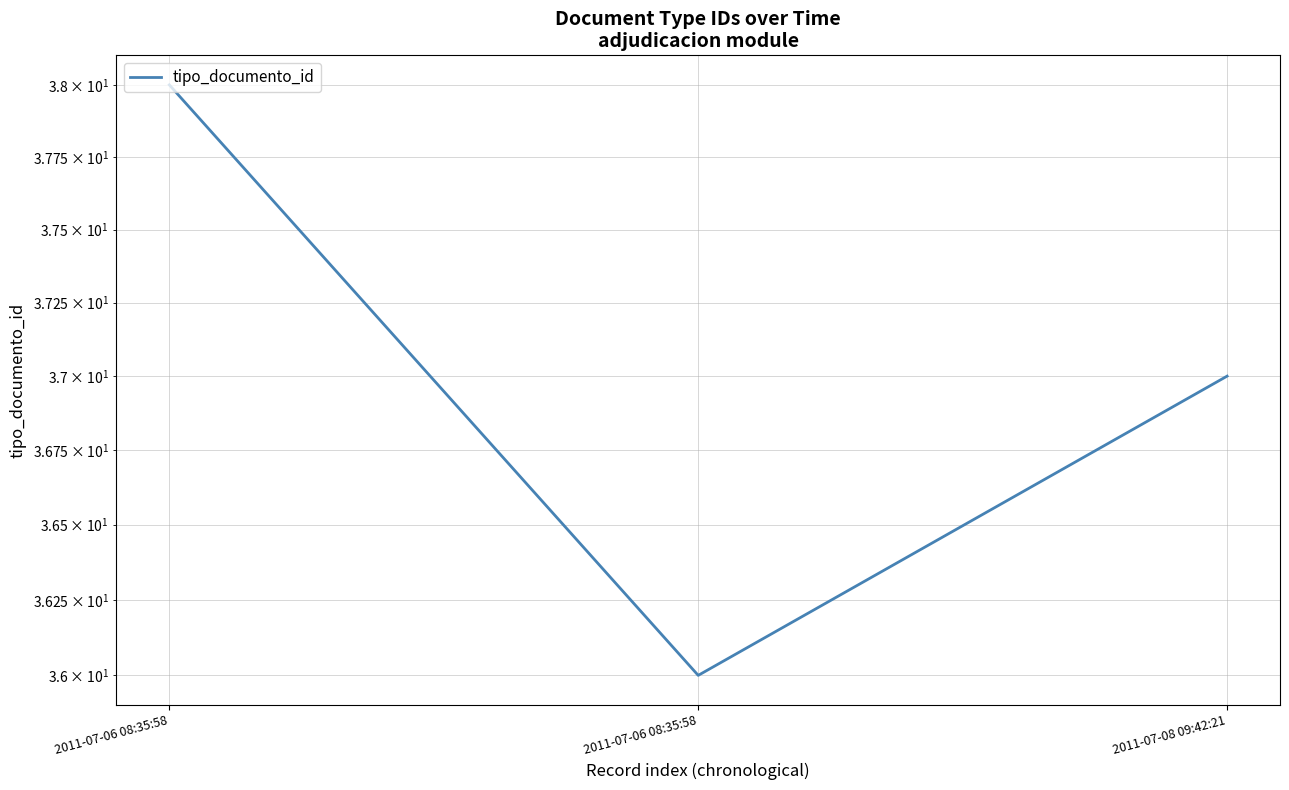

Between 2011-07-06 08:35:58 and 2011-07-06 08:35:58, which is larger?

2011-07-06 08:35:58